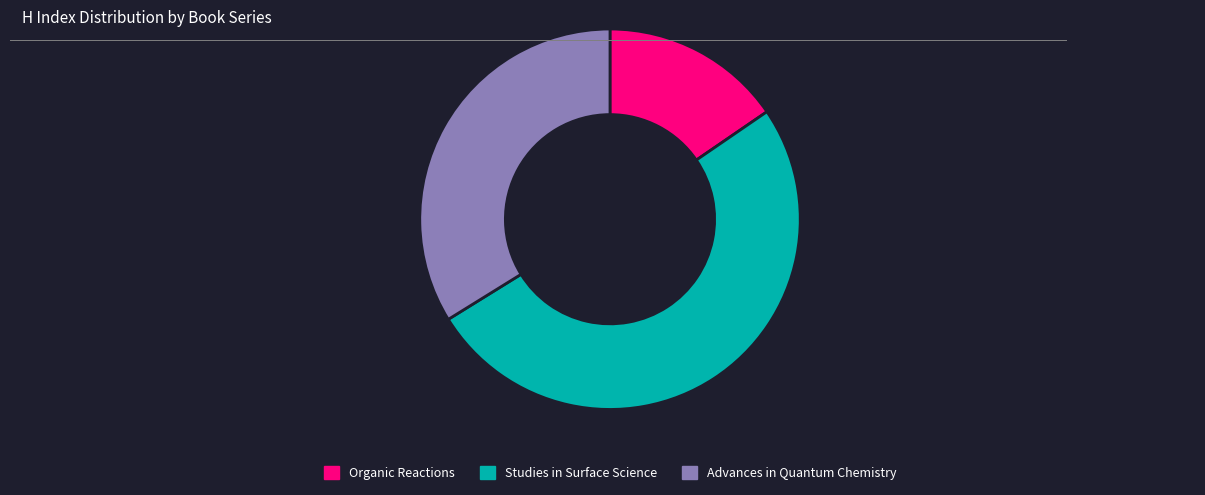

Rank the categories by value from highest to lowest.

Studies in Surface Science, Advances in Quantum Chemistry, Organic Reactions